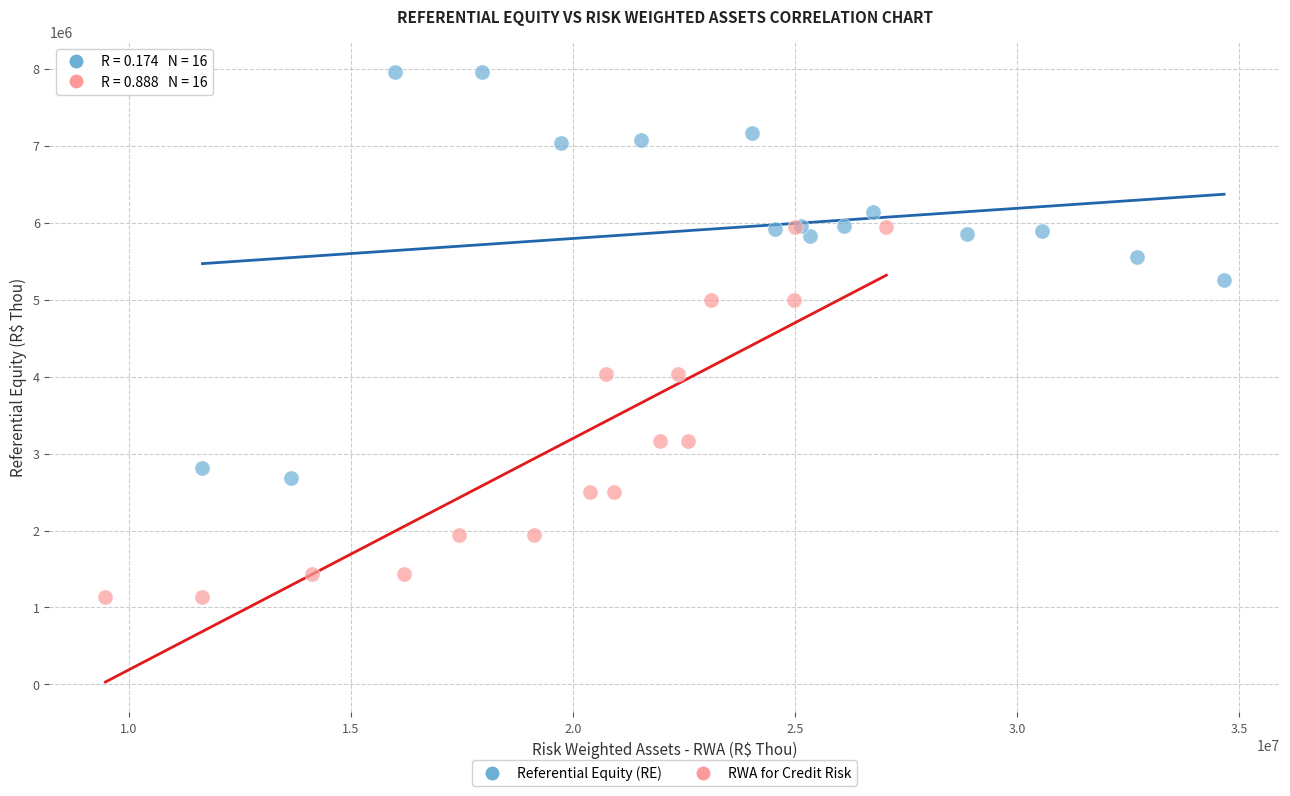

What are all the series names shown in the legend?

Referential Equity (RE), RWA for Credit Risk